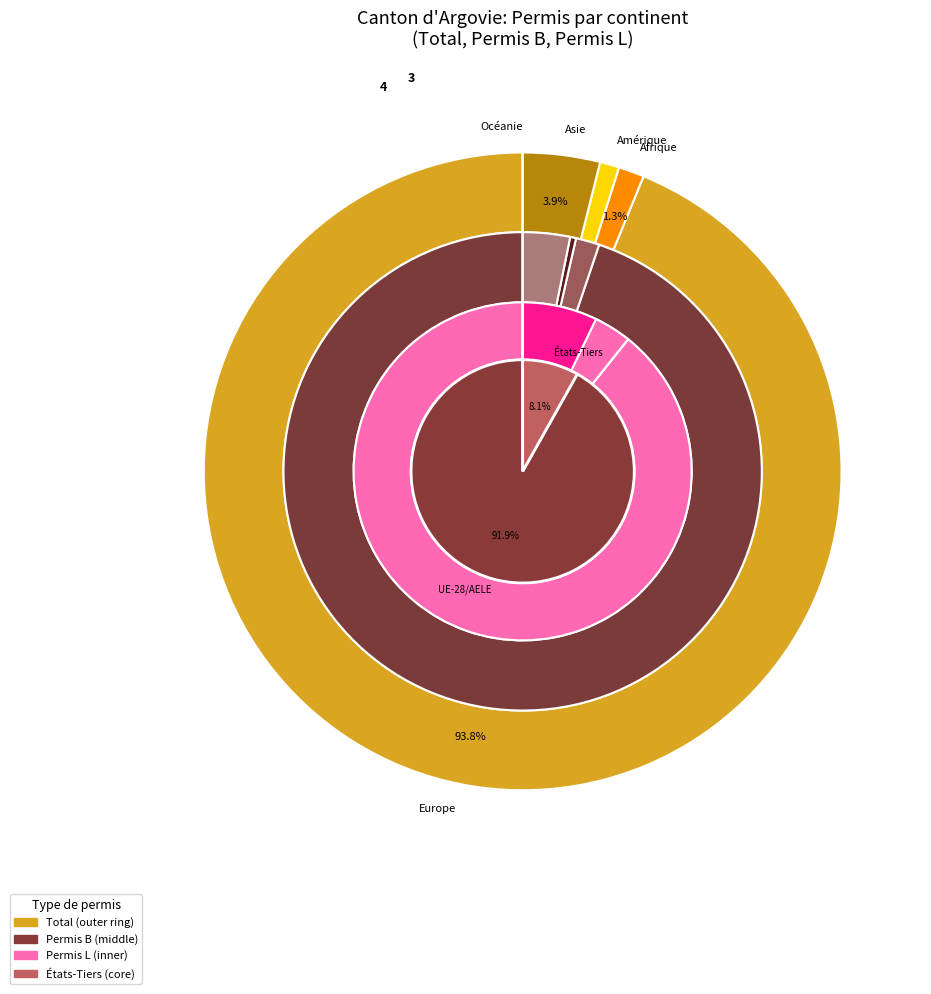

What portion of the pie excludes Océanie?

100.0%